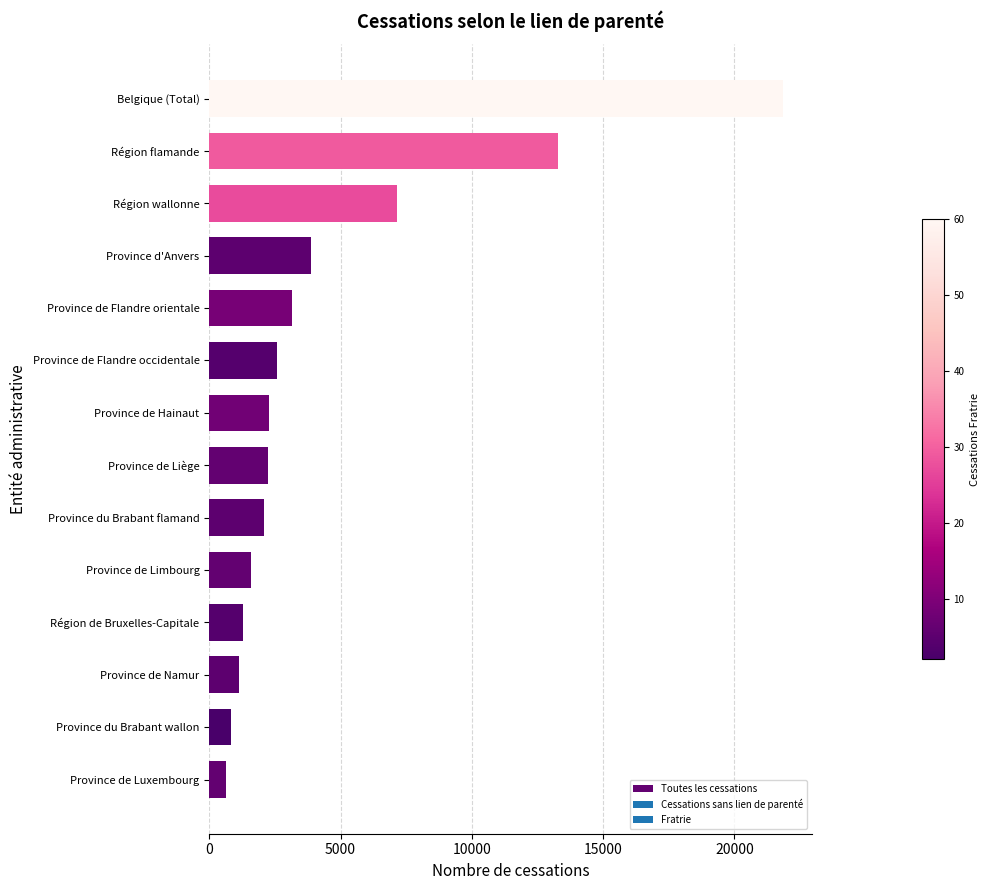

At which label is the value closest to 11246?

Région flamande